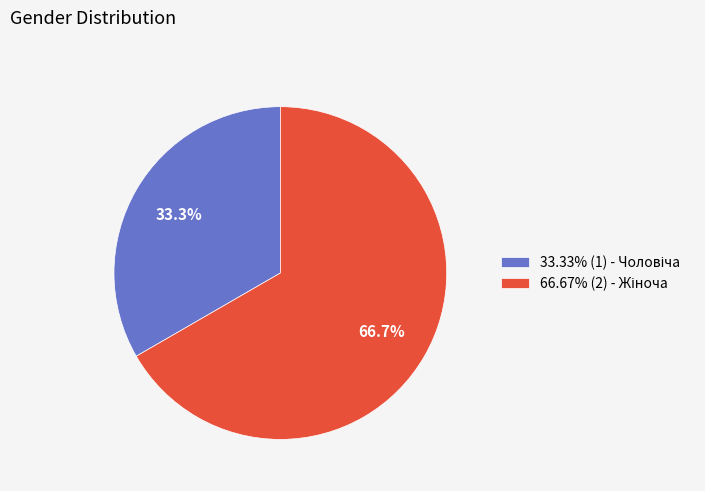

How many slices are in this pie chart?

2